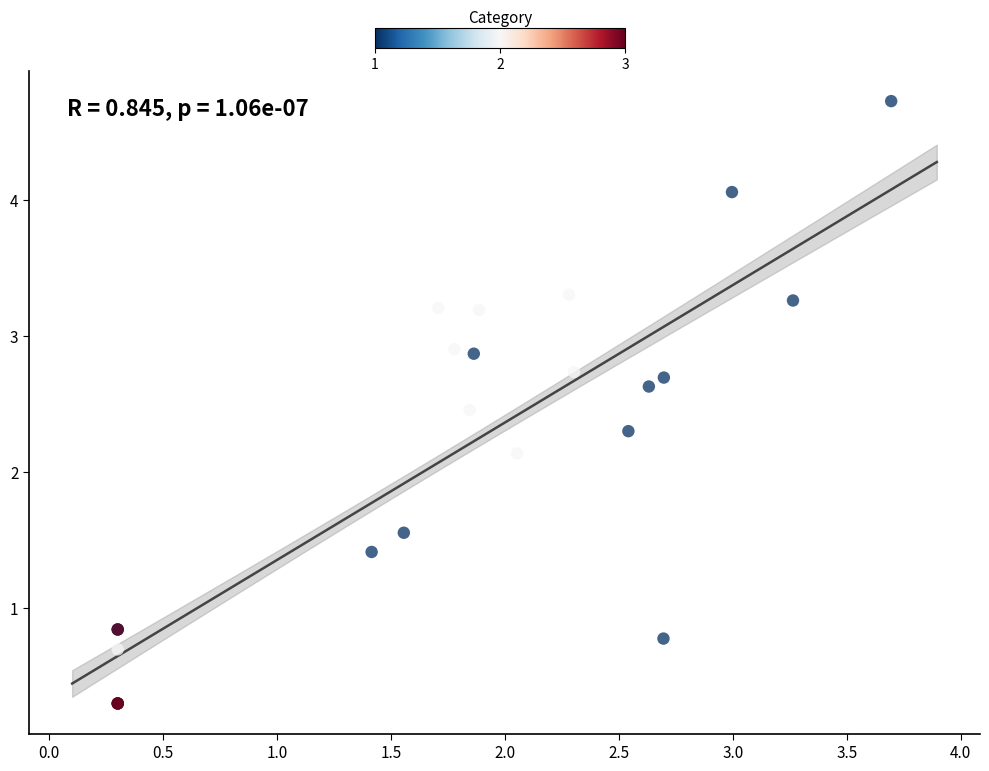

What Y value in the scatter plot is closest to 2?

2.1